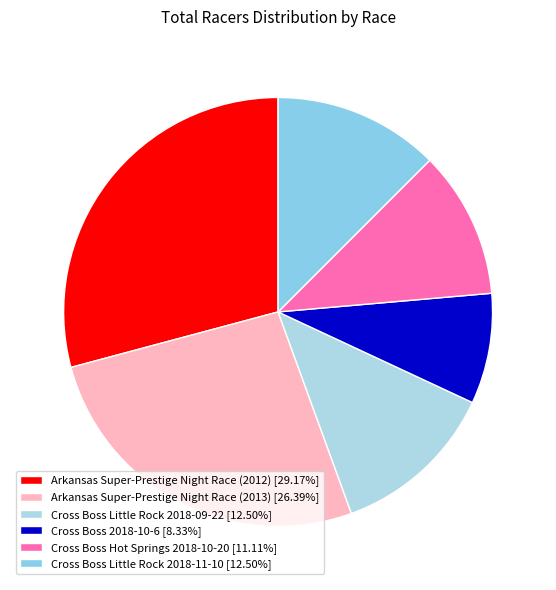

How many slices are in this pie chart?

6